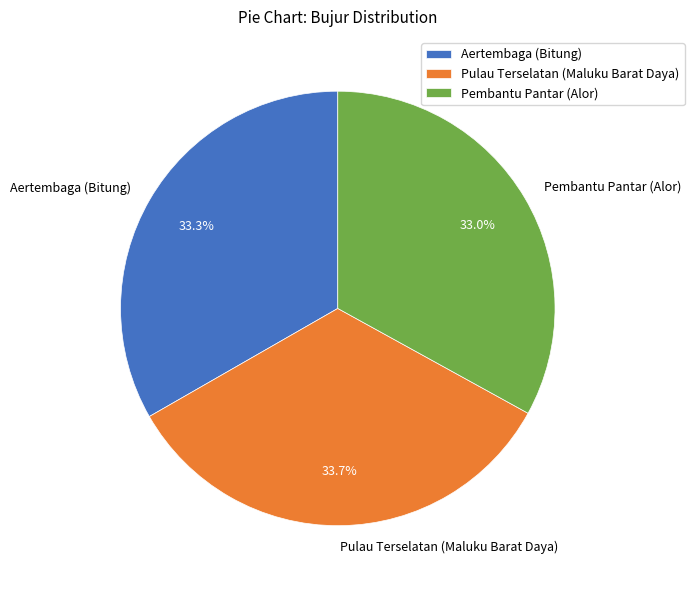

Does Pembantu Pantar (Alor) represent more than half of the total?

No